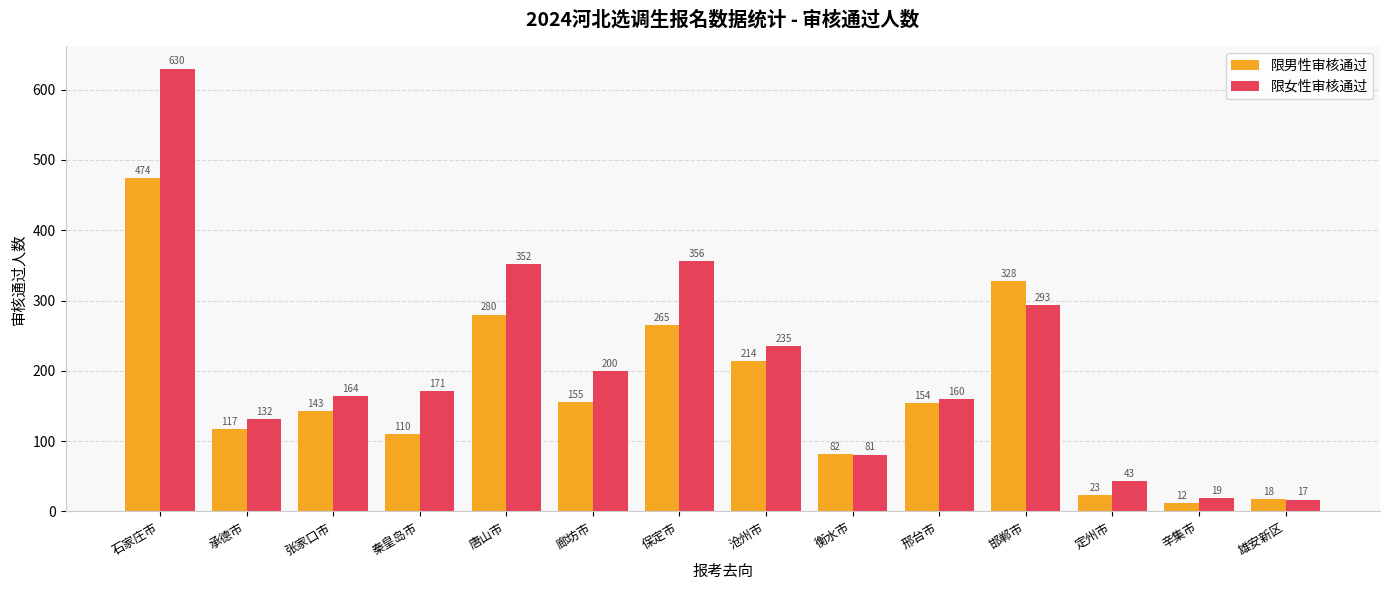

Which series changed the most between 廊坊市 and 辛集市?

限女性审核通过